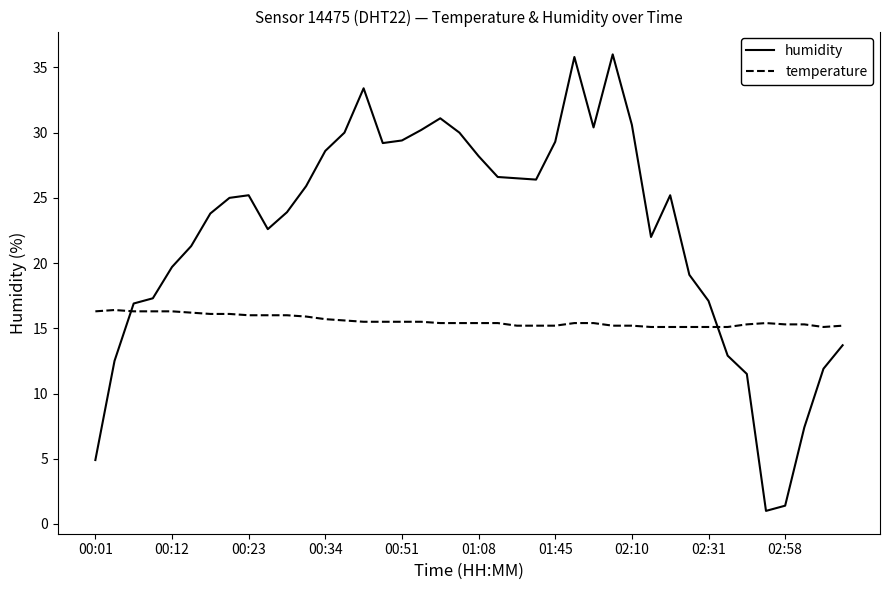

Is this an area chart (filled region under the line)?

No